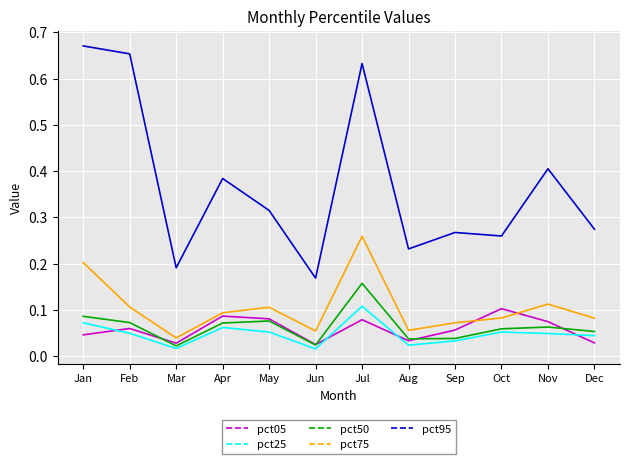

Does the chart display data point markers on the line(s)?

No